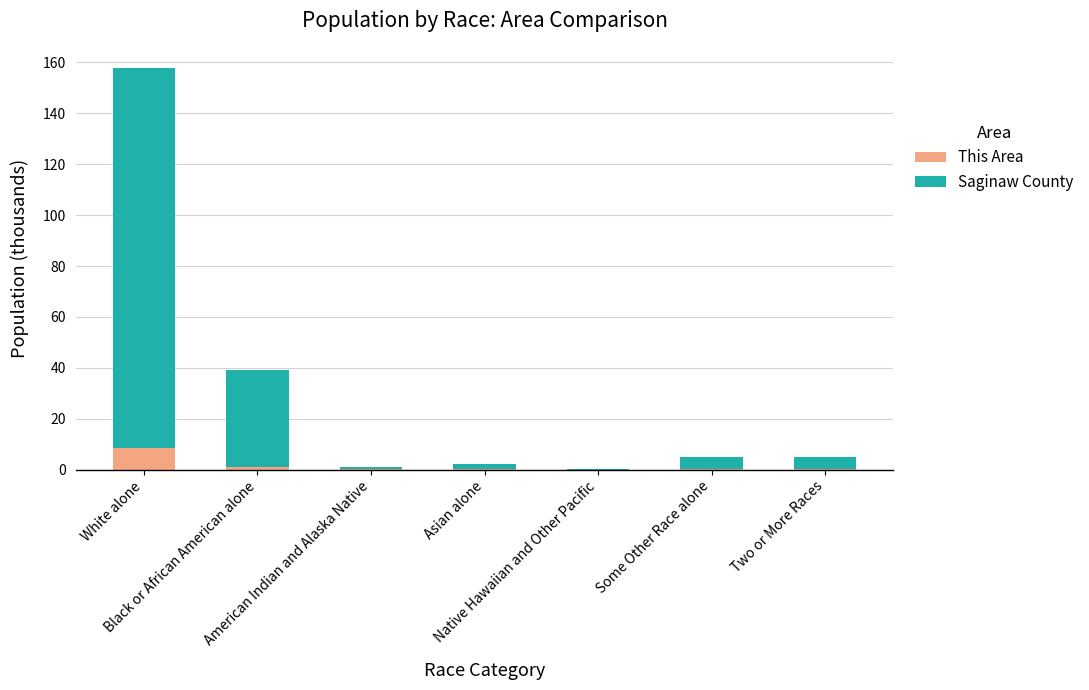

The This Area series shows 0.1 at Some Other Race alone. True or false?

True